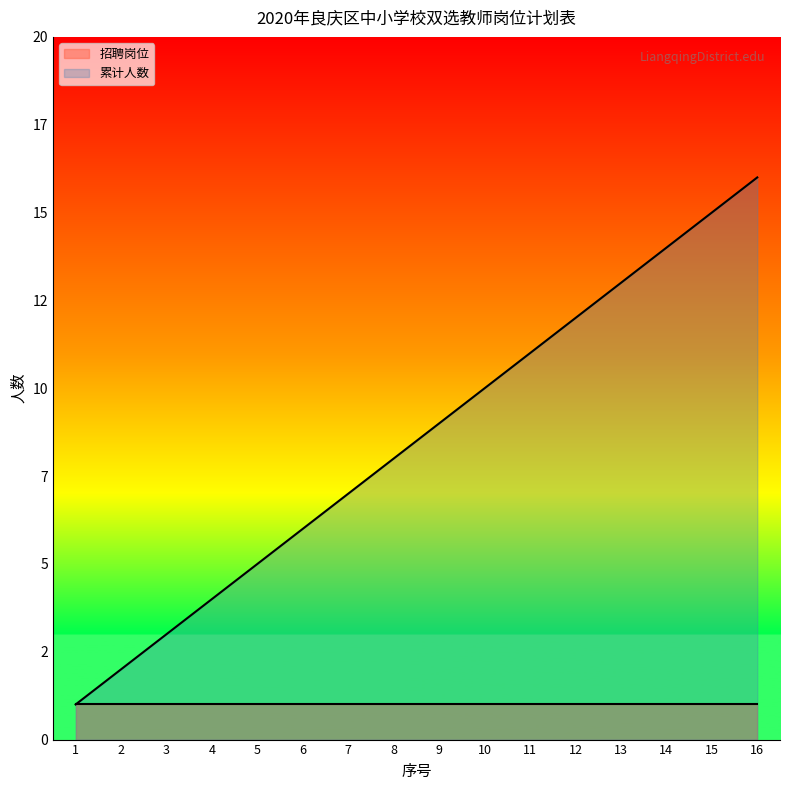

Rank the categories by value from lowest to highest.

1, 2, 3, 4, 5, 6, 7, 8, 9, 10, 11, 12, 13, 14, 15, 16